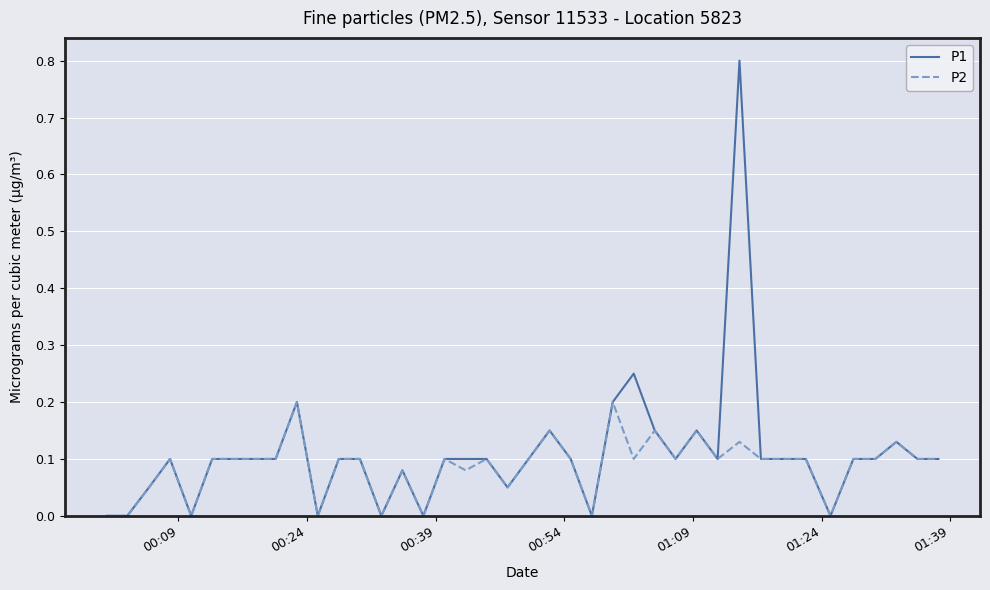

List the series in order of their peak value, lowest first.

P2, P1